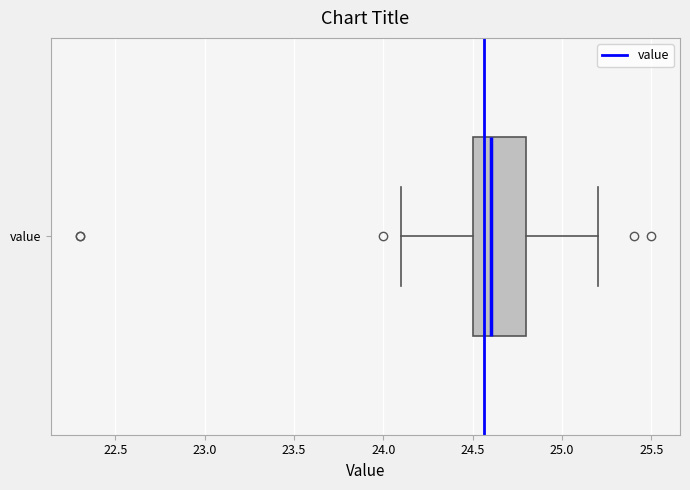

Transcribe this box plot: give where the median line is, the range the box spans, and where the two whiskers end, as read against the x-axis. The values are not printed on the chart, so give them approximately, as read against the axis.

median 24.6, box 24.5 to 24.8, whiskers 24.1 to 25.2